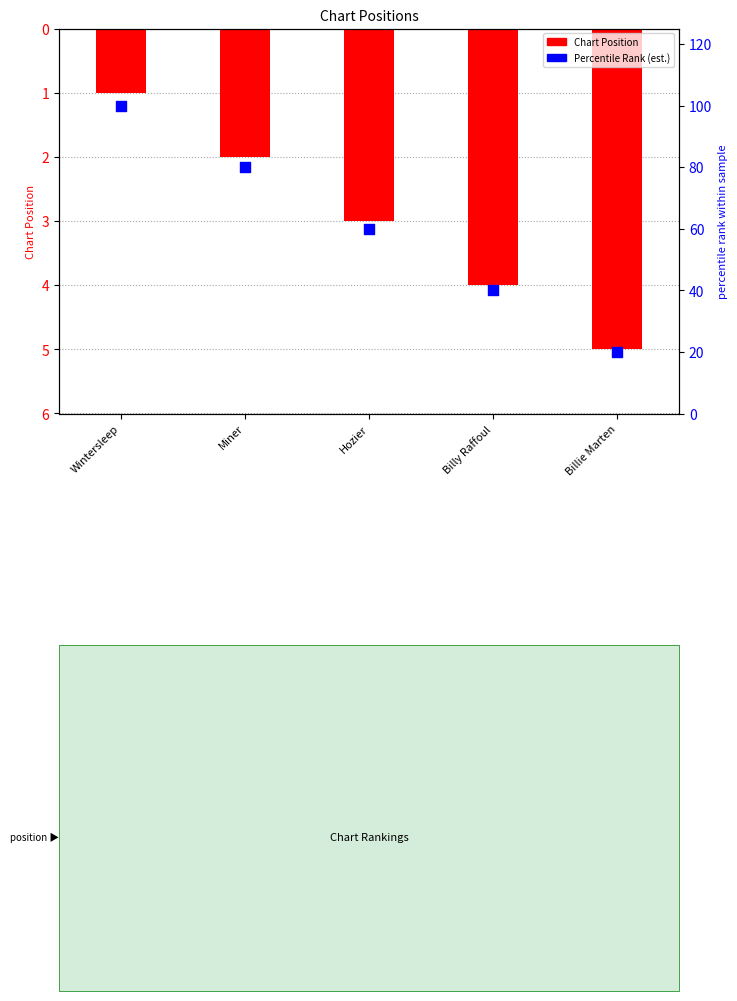

Which series reaches the minimum Y coordinate?

Chart Position